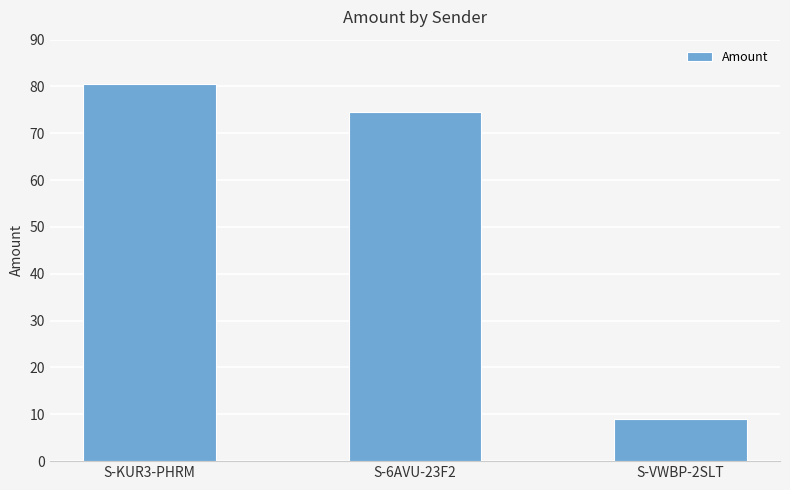

Where is the data nearest to the value 44?

S-6AVU-23F2